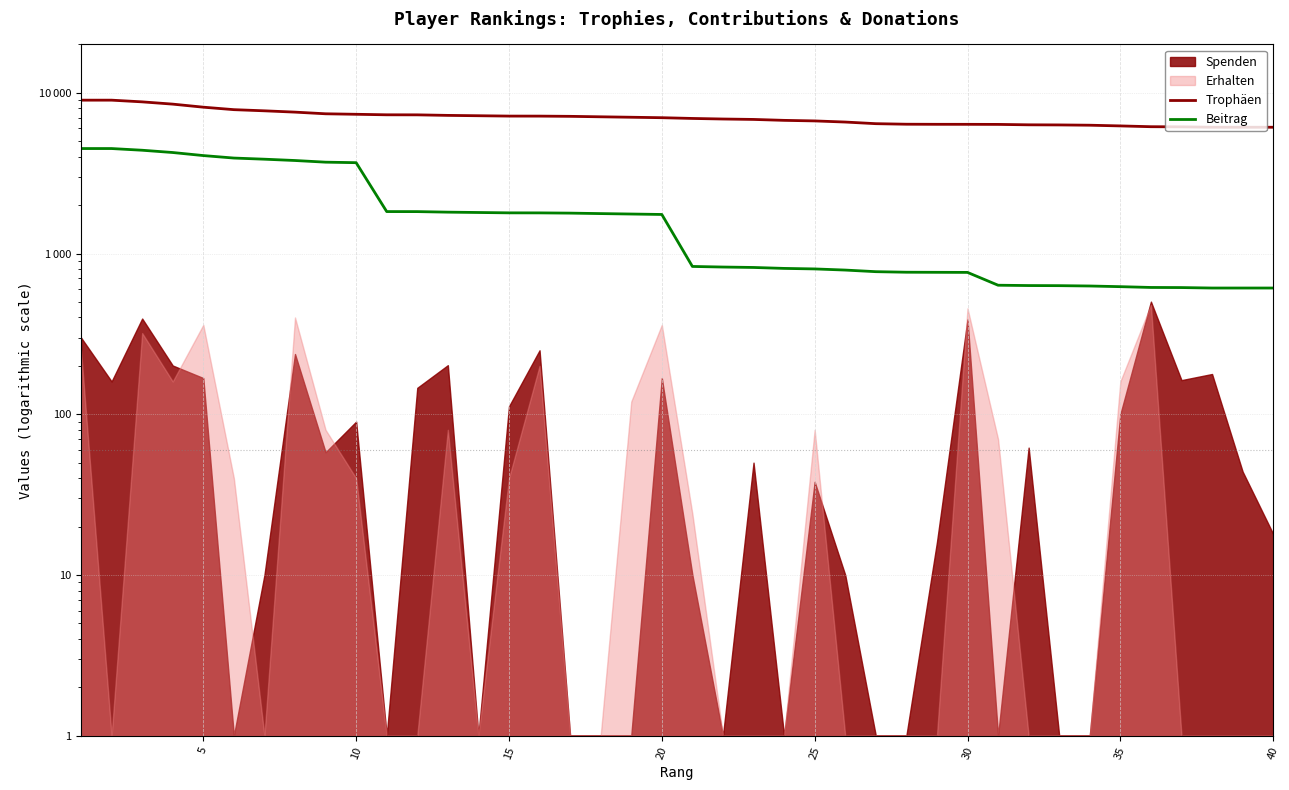

What is the difference between the second highest and second lowest values in the Trophäen series?

2894